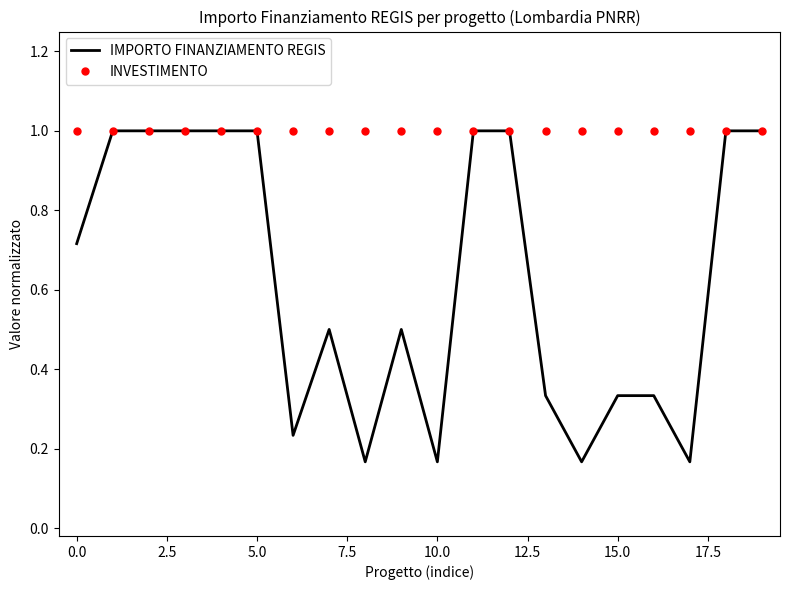

Which series has the largest total across all categories?

INVESTIMENTO